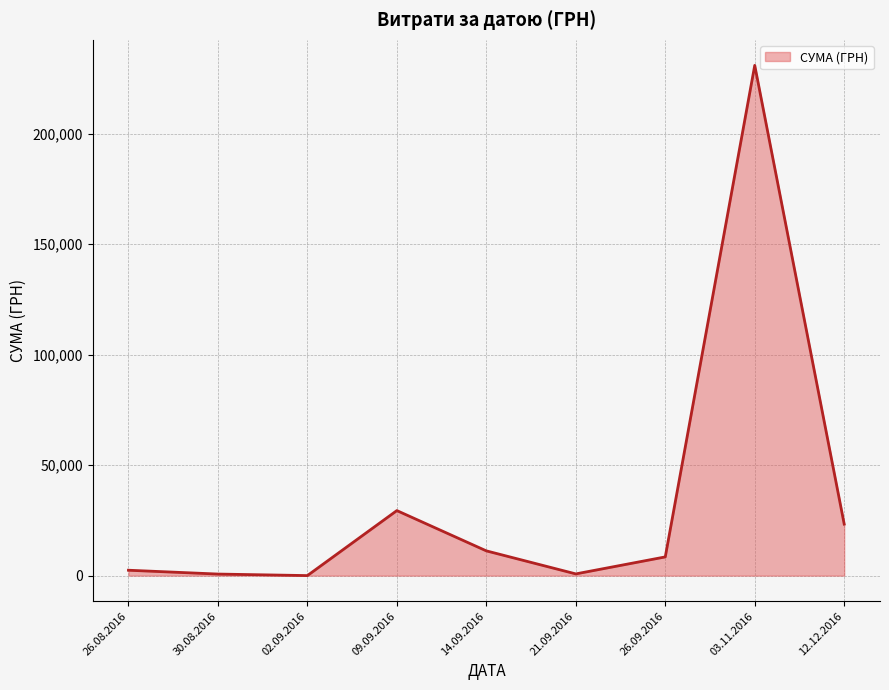

At which label is the value closest to 115429?

09.09.2016